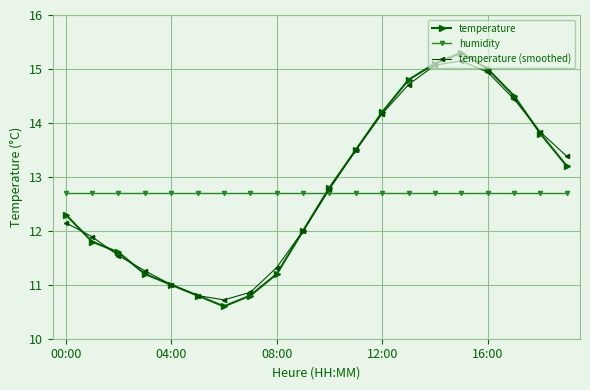

How many interior local peaks does the temperature series have?

1